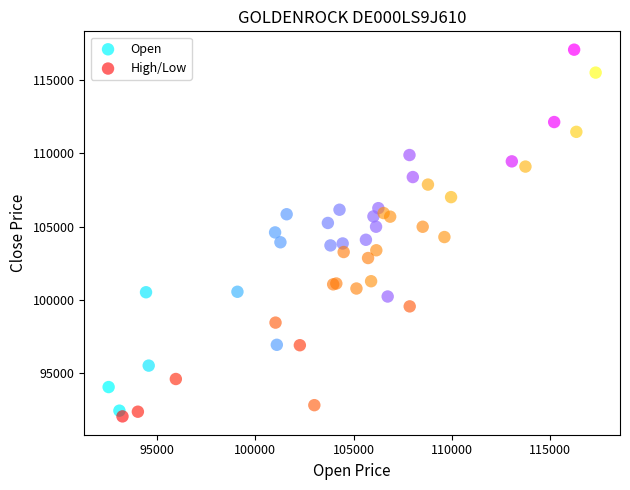

Which series contains the highest Y value?

Open